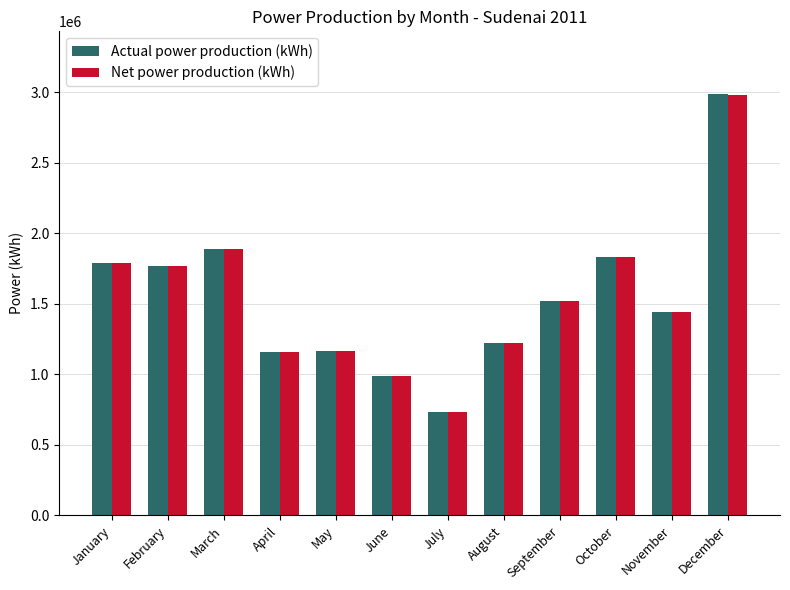

The Actual power production (kWh) series shows 1593957 at May. True or false?

False